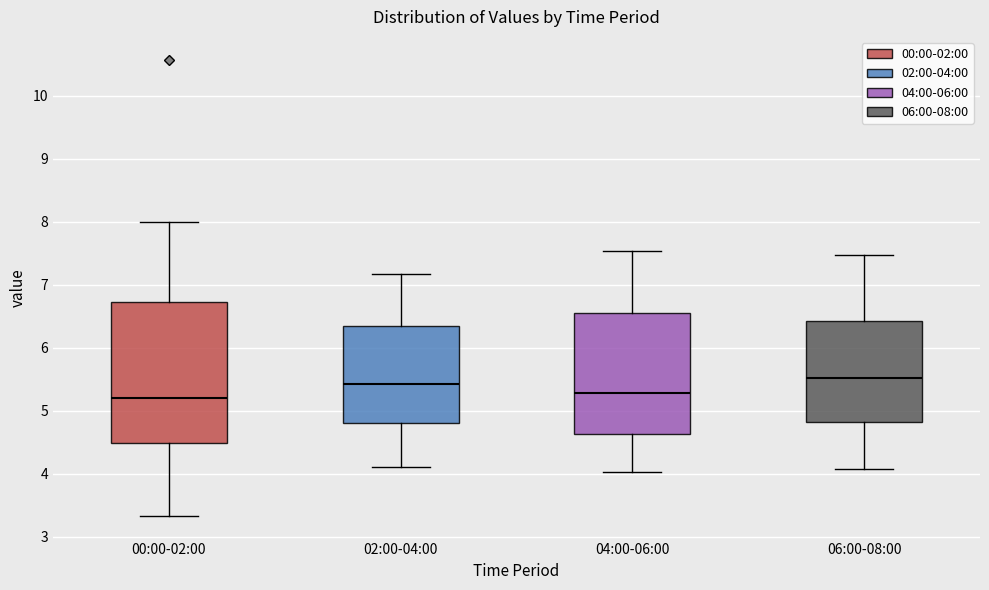

Reading left to right, transcribe this box plot: for each box, give where its median line is, the range the box spans, and where its two whiskers end, as read against the y-axis. The values are not printed on the chart, so give them approximately, as read against the axis.

00:00-02:00: median 5.2, box 4.5 to 6.7, whiskers 3.3 to 8.0
02:00-04:00: median 5.4, box 4.8 to 6.3, whiskers 4.1 to 7.2
04:00-06:00: median 5.3, box 4.6 to 6.6, whiskers 4.0 to 7.5
06:00-08:00: median 5.5, box 4.8 to 6.4, whiskers 4.1 to 7.5